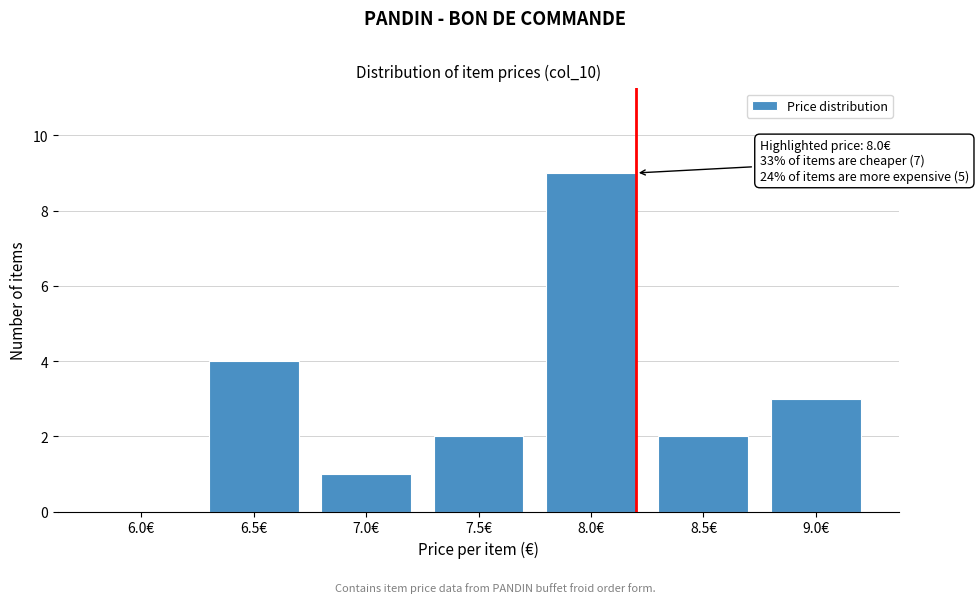

Reading left to right, extract all data points from this chart.

6.0€=0	6.5€=4	7.0€=1	7.5€=2	8.0€=9	8.5€=2	9.0€=3